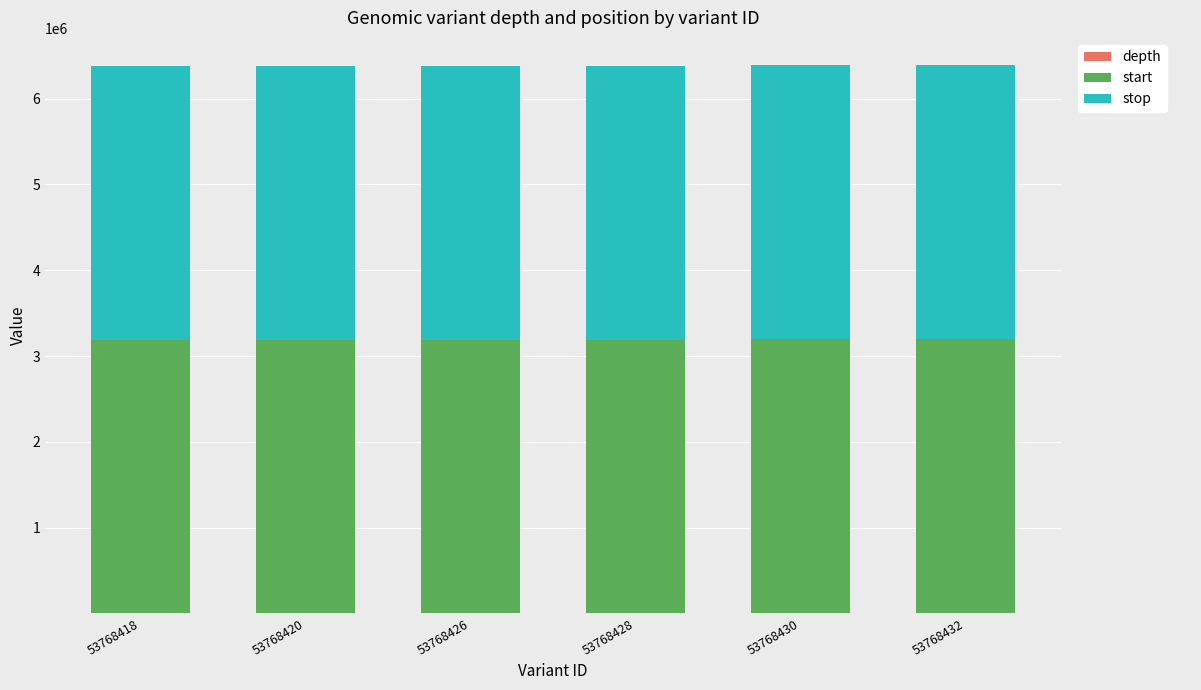

What is the sum of all depth values?

73